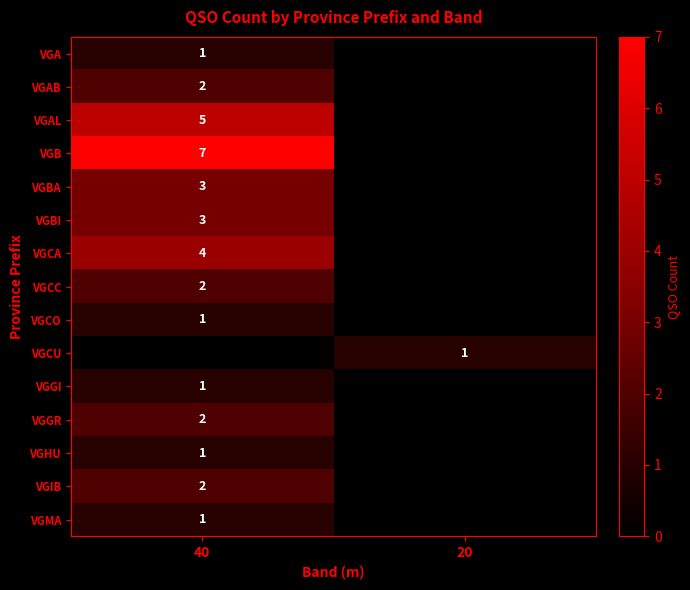

Rank the categories by VGHU value from lowest to highest.

20, 40